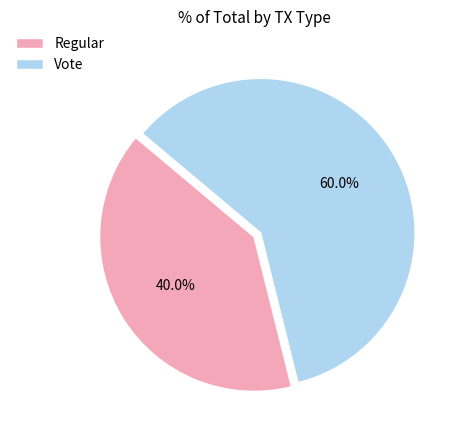

Approximately how many times larger is the value at Regular compared to Vote?

0.7